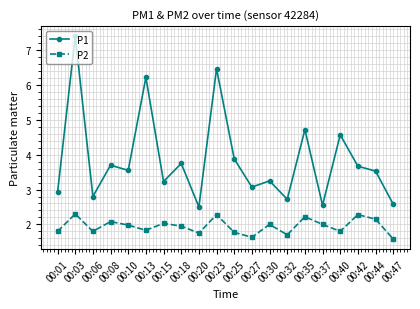

Does the chart display data point markers on the line(s)?

Yes